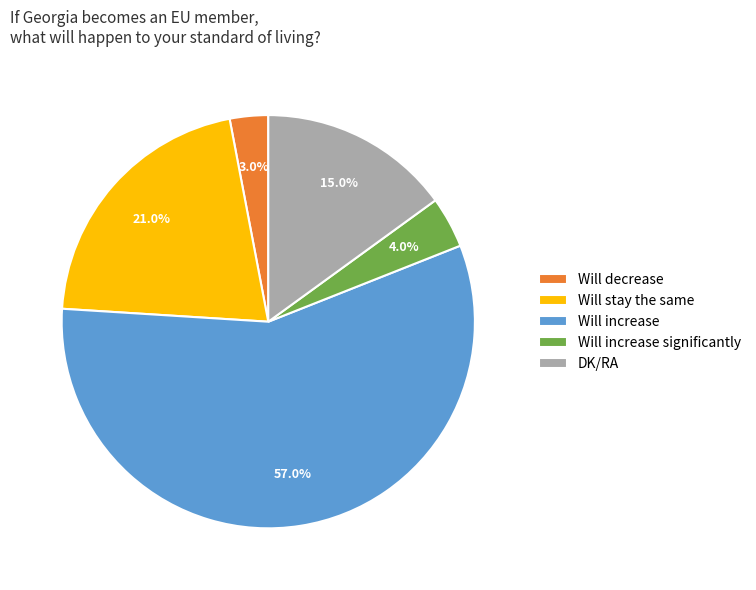

Do Will increase and Will increase significantly together represent more than half of the pie?

Yes